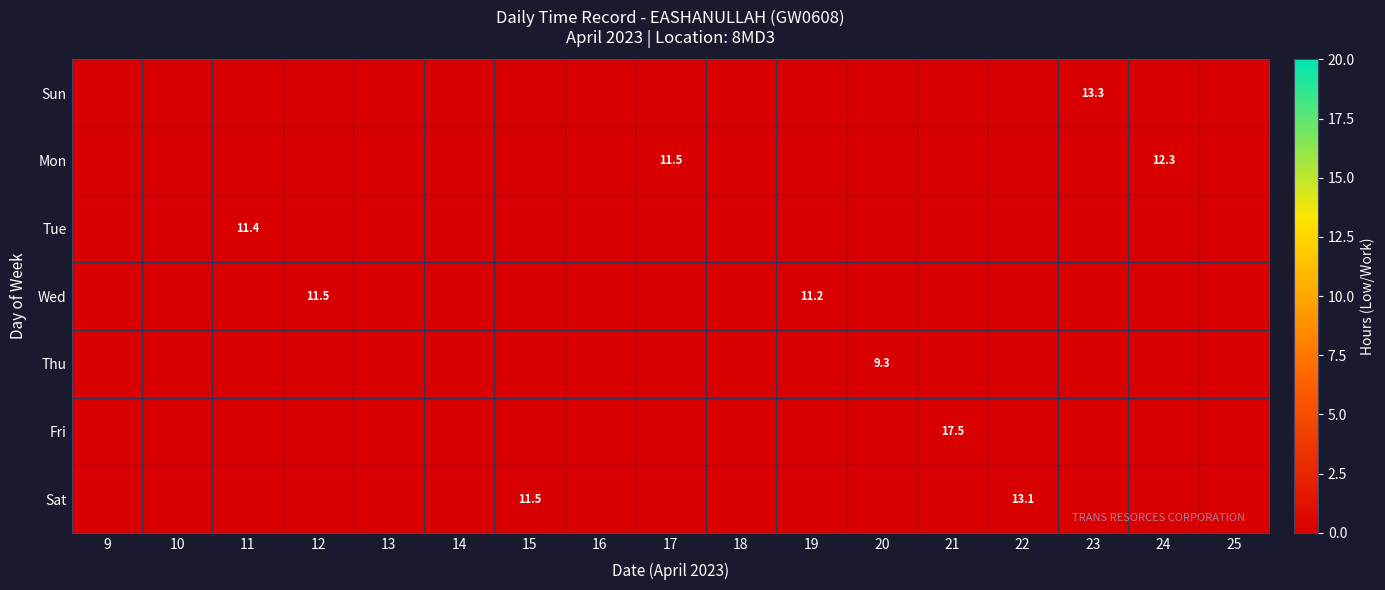

At 16, list the series in order from largest to smallest.

Sun, Mon, Tue, Wed, Thu, Fri, Sat